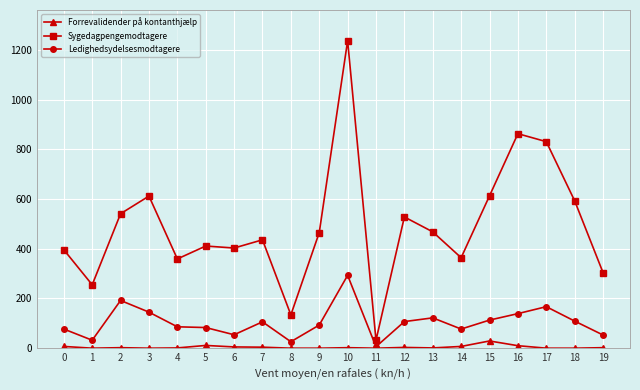

Which category has the highest value across all series?

10